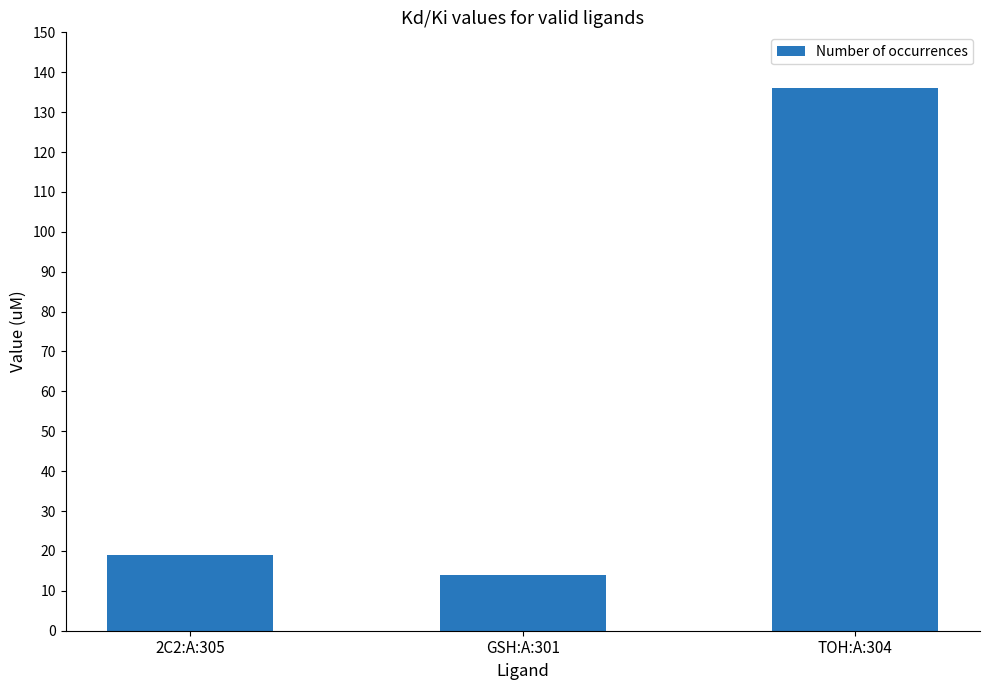

What position from the left is 2C2:A:305?

1